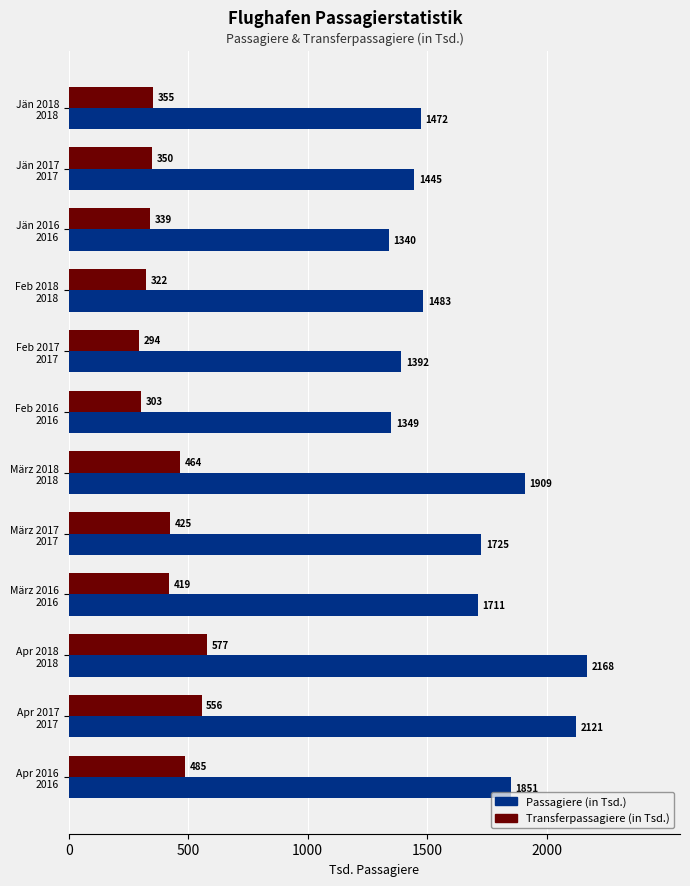

List the series in order of their peak value, highest first.

Passagiere (in Tsd.), Transferpassagiere (in Tsd.)